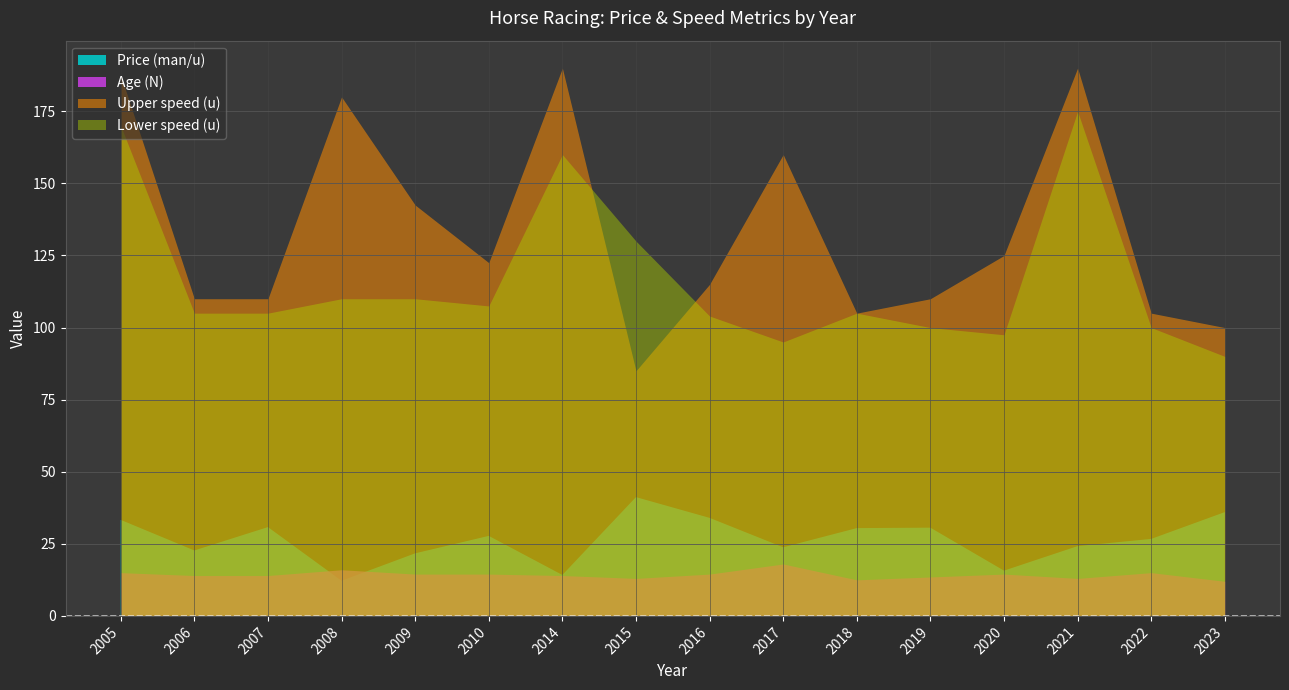

True or false: Age (N) and Upper speed (u) cross at least once.

False